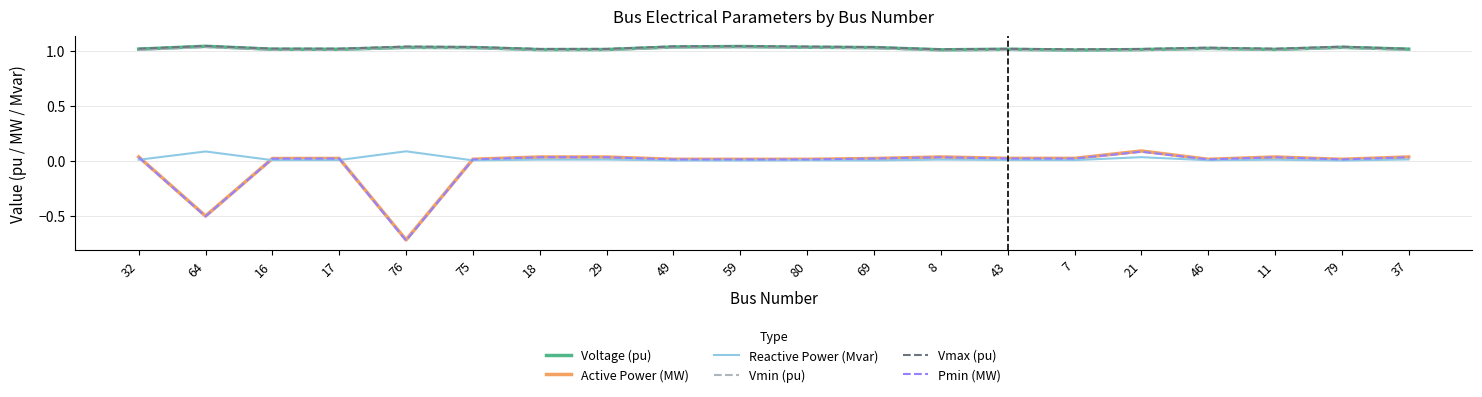

What are all the series names shown in the legend?

Voltage (pu), Active Power (MW), Reactive Power (Mvar), Vmin (pu), Vmax (pu), Pmin (MW)